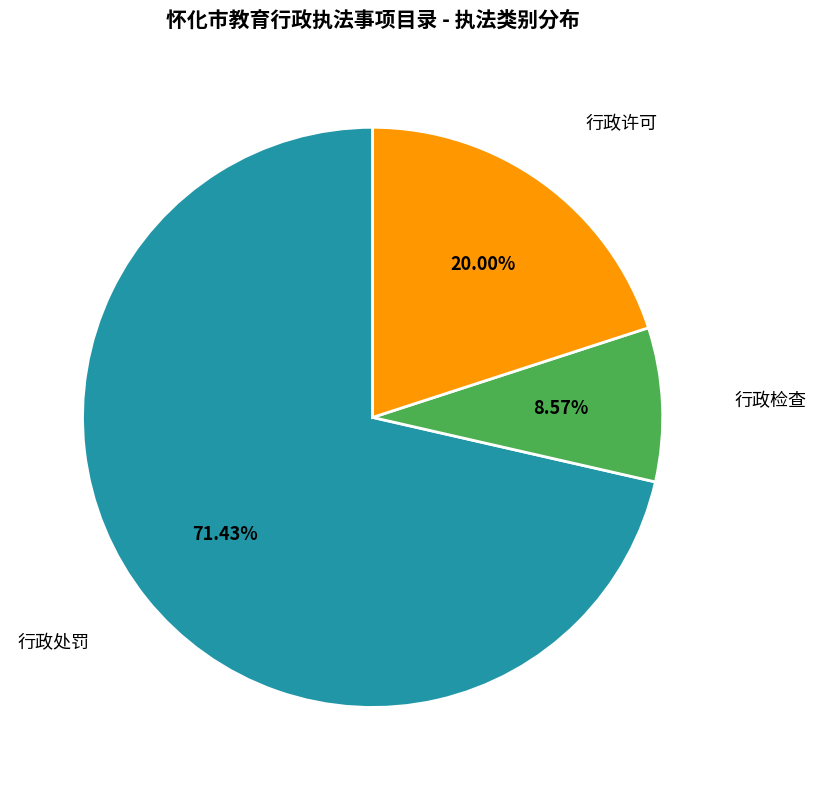

Count the number of slices in the pie.

3